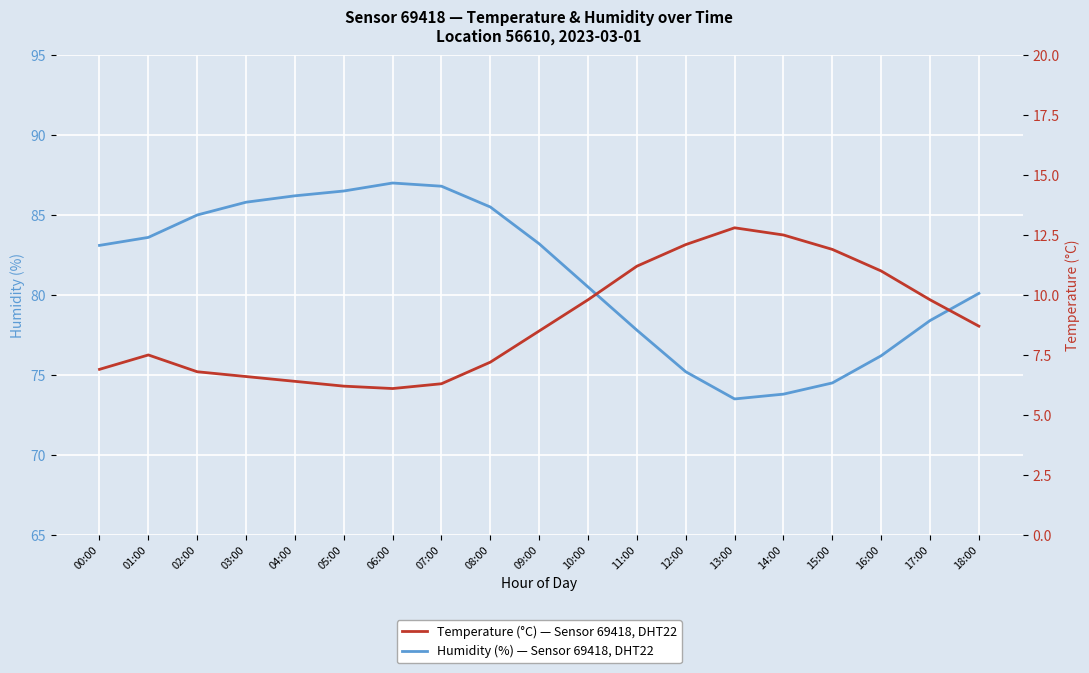

What position from the right is 06:00?

13